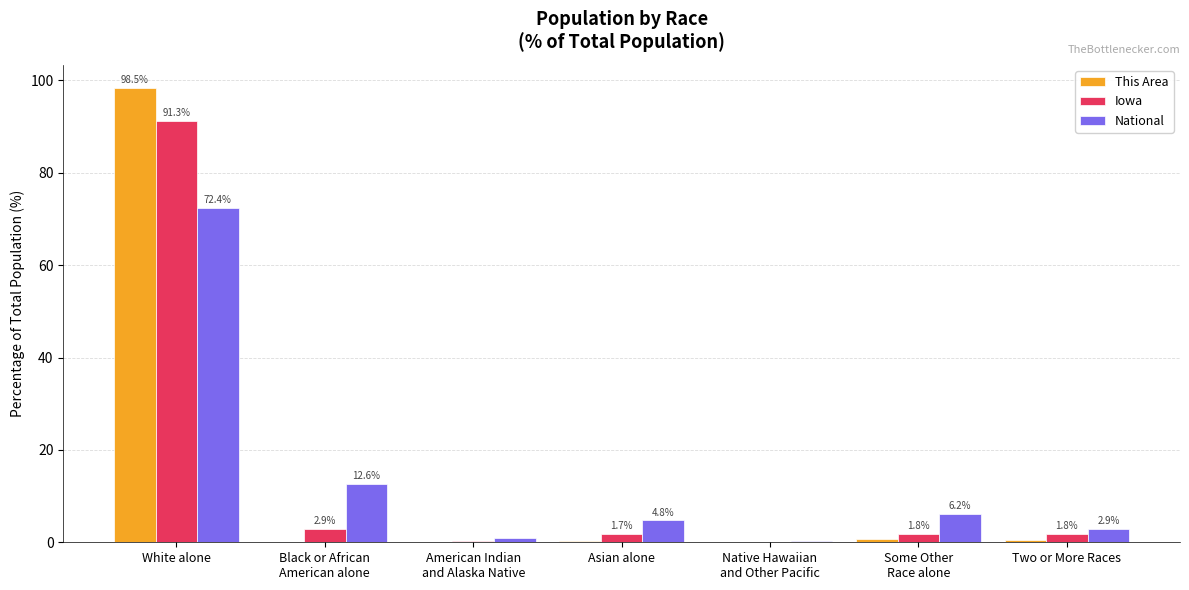

At which category is the sum across all series the highest?

White alone